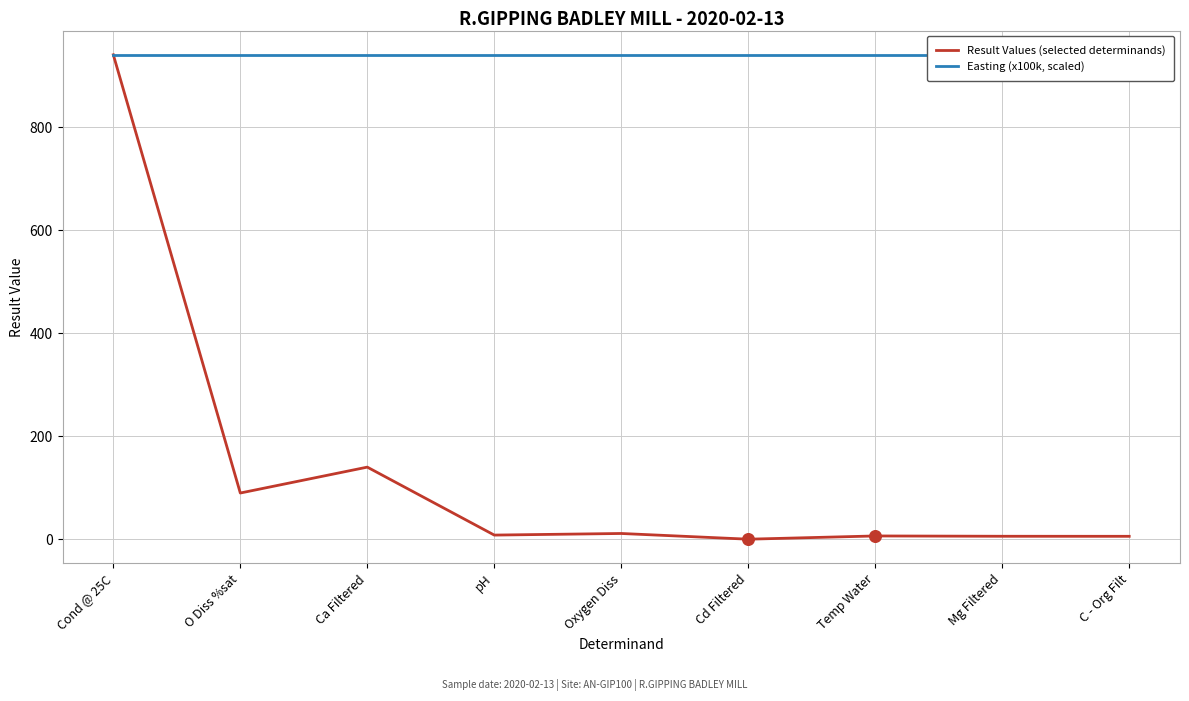

At which category is the sum across all series the highest?

Cond @ 25C